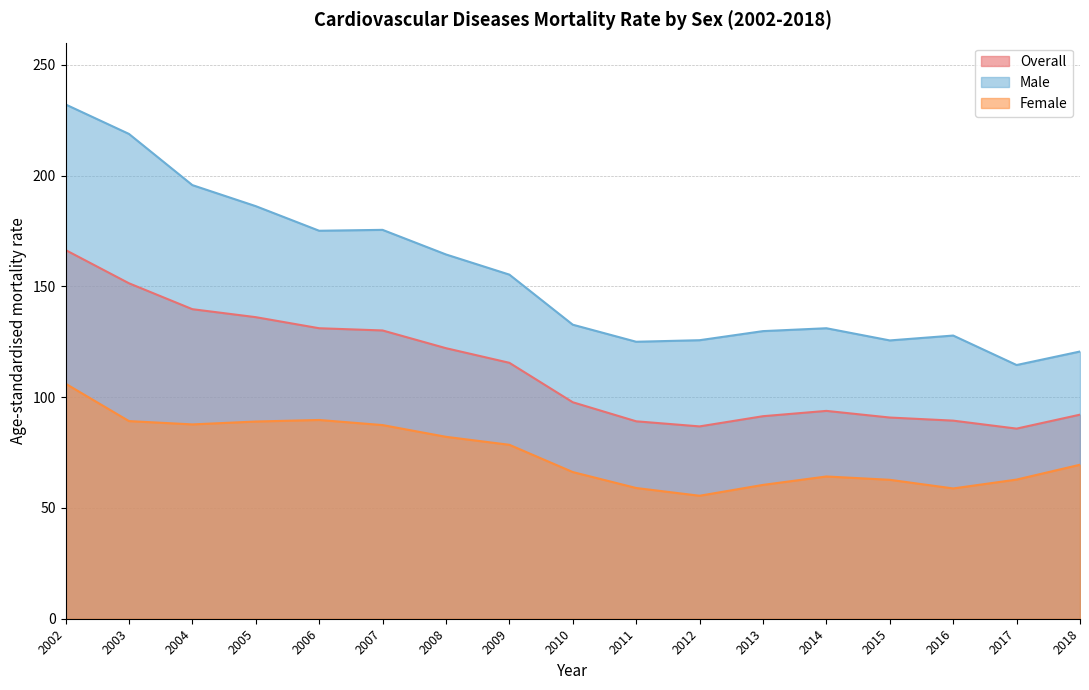

Reading left to right, what are all the values shown in this chart?

Overall: 2002=166.4	2003=151.4	2004=139.7	2005=136.1	2006=131.1	2007=130.1	2008=122.1	2009=115.5	2010=97.7	2011=89.1	2012=86.8	2013=91.4	2014=93.8	2015=90.8	2016=89.4	2017=85.8	2018=92.1
Male: 2002=232.1	2003=218.8	2004=195.7	2005=186.2	2006=175.1	2007=175.5	2008=164.4	2009=155.3	2010=132.7	2011=125.0	2012=125.7	2013=129.8	2014=131.1	2015=125.6	2016=127.8	2017=114.5	2018=120.6
Female: 2002=106.1	2003=89.2	2004=87.7	2005=89.0	2006=89.7	2007=87.4	2008=82.1	2009=78.5	2010=66.2	2011=59.0	2012=55.5	2013=60.4	2014=64.2	2015=62.7	2016=58.8	2017=62.8	2018=69.5